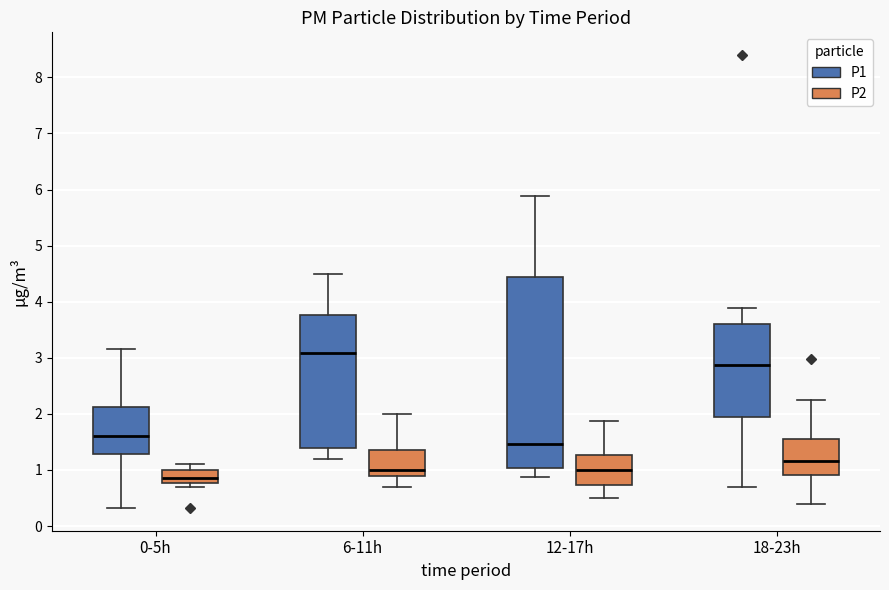

Which box has the highest median line?

6-11h (P1)